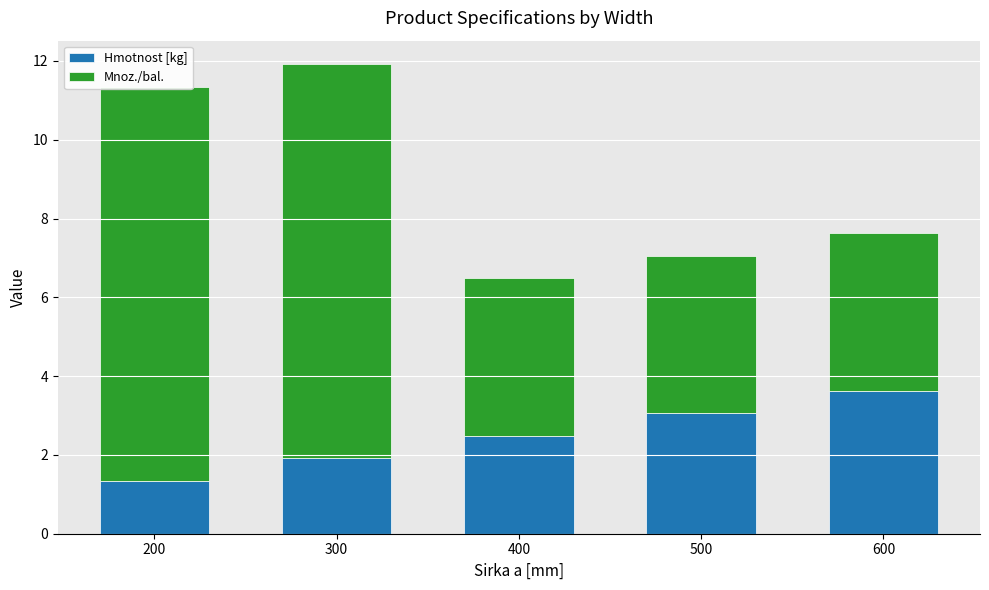

Read the Mnoz./bal. value at 400.

4.0